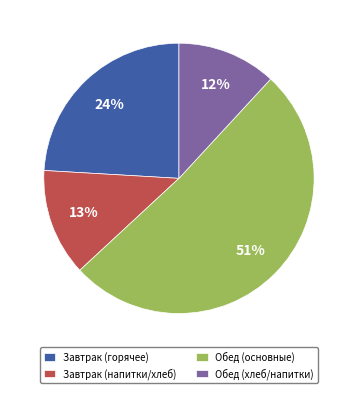

Is there any slice that represents more than half of the pie?

Yes